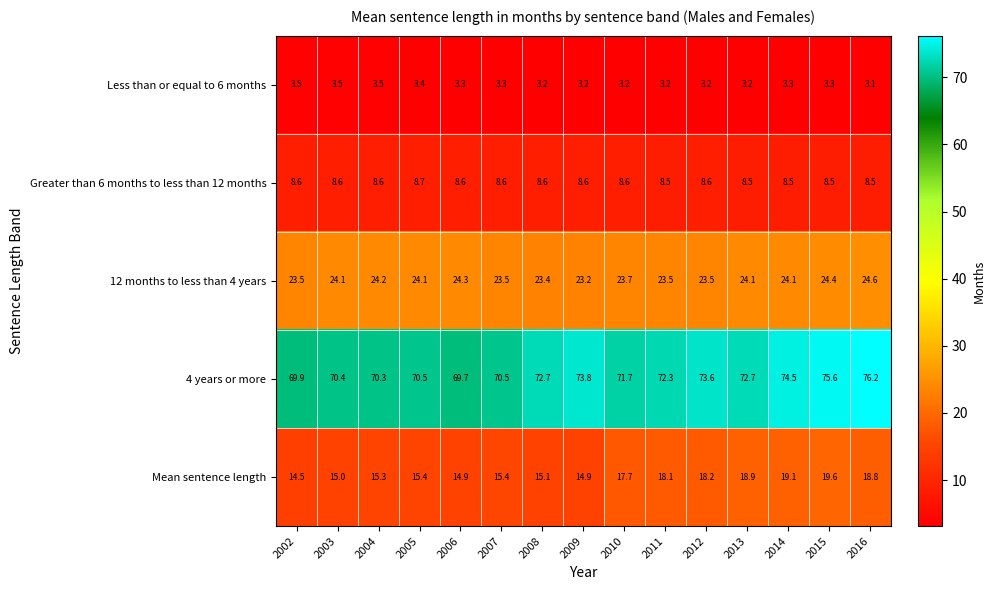

Rank the series by their maximum value, from lowest to highest.

Less than or equal to 6 months, Greater than 6 months to less than 12 months, Mean sentence length, 12 months to less than 4 years, 4 years or more